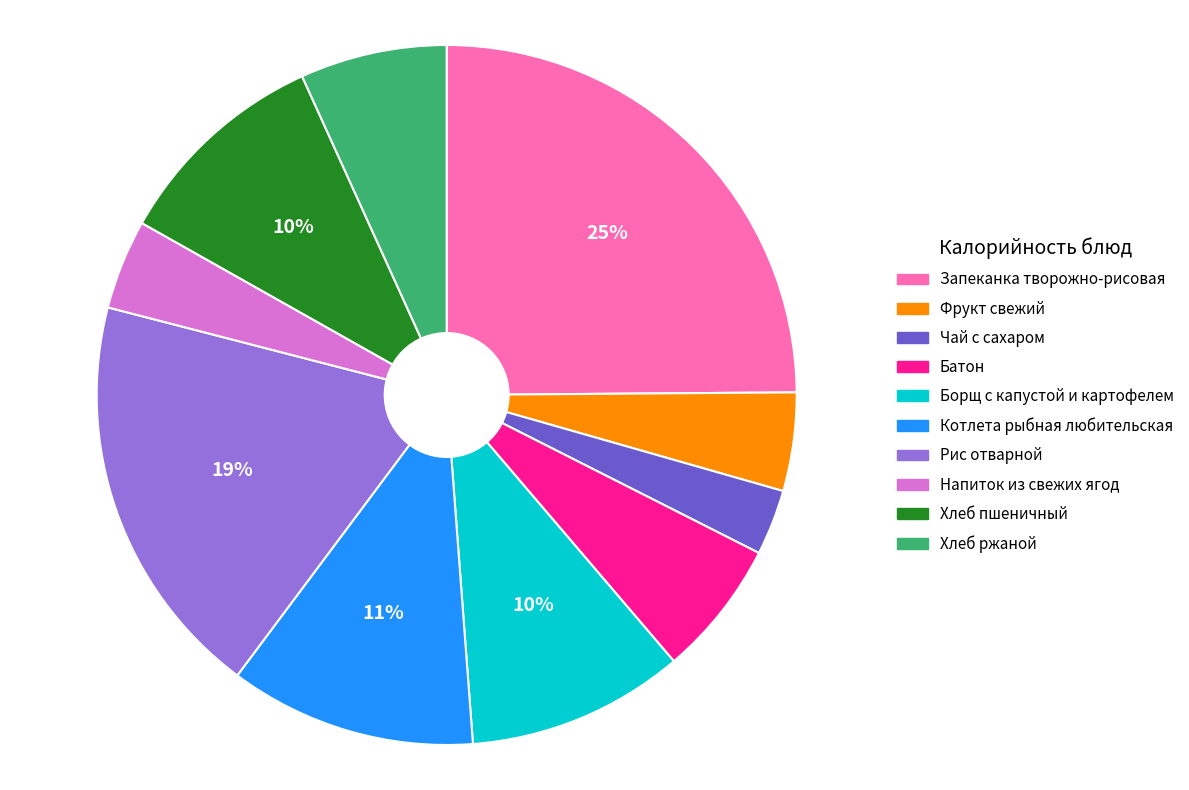

Is there any slice that represents more than half of the pie?

No